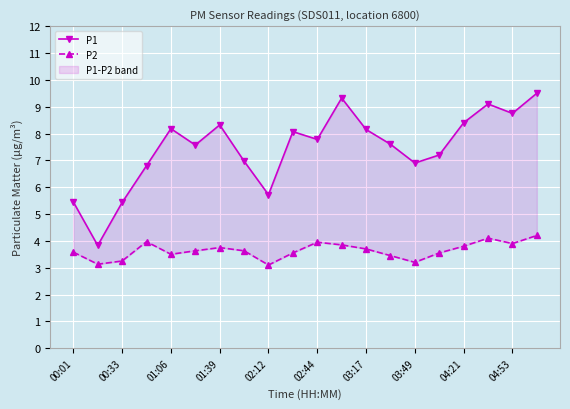

True or false: P2 has a value of 5.6 at 13.

False